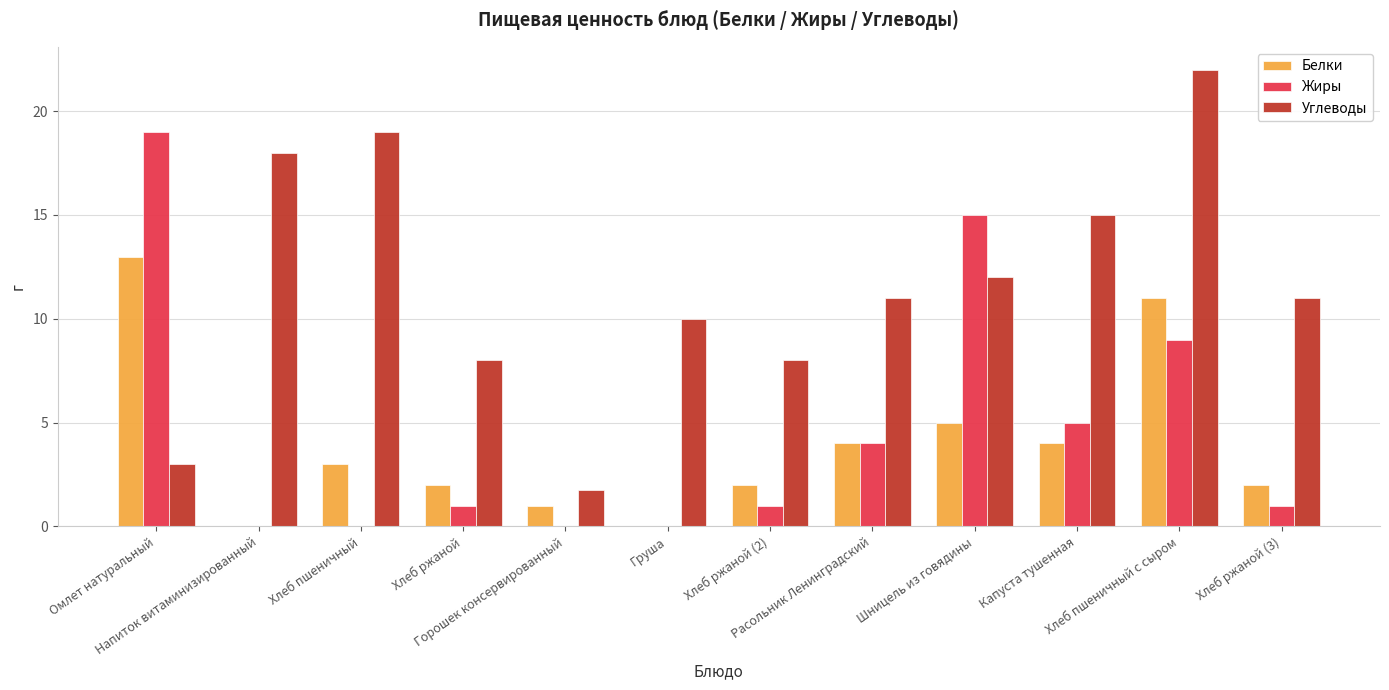

How many groups of bars are there?

12